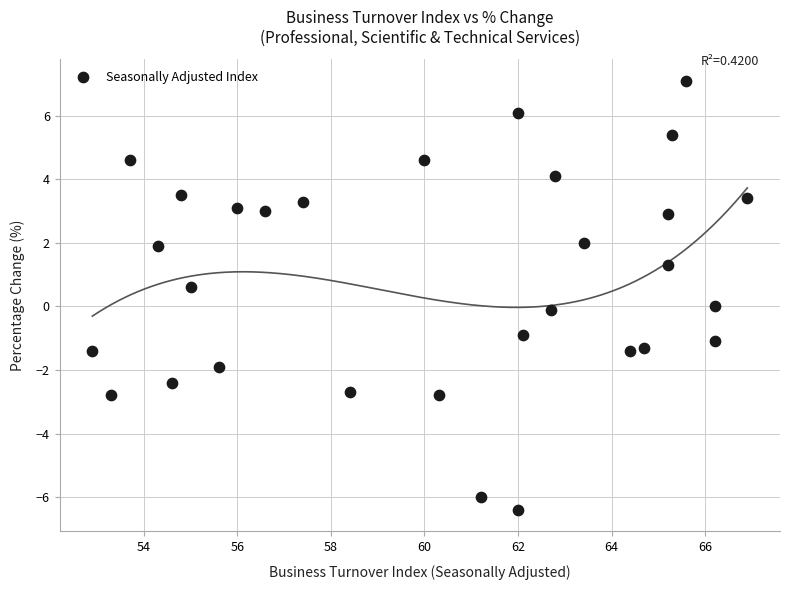

What is the range of Y values (max minus min)?

13.5